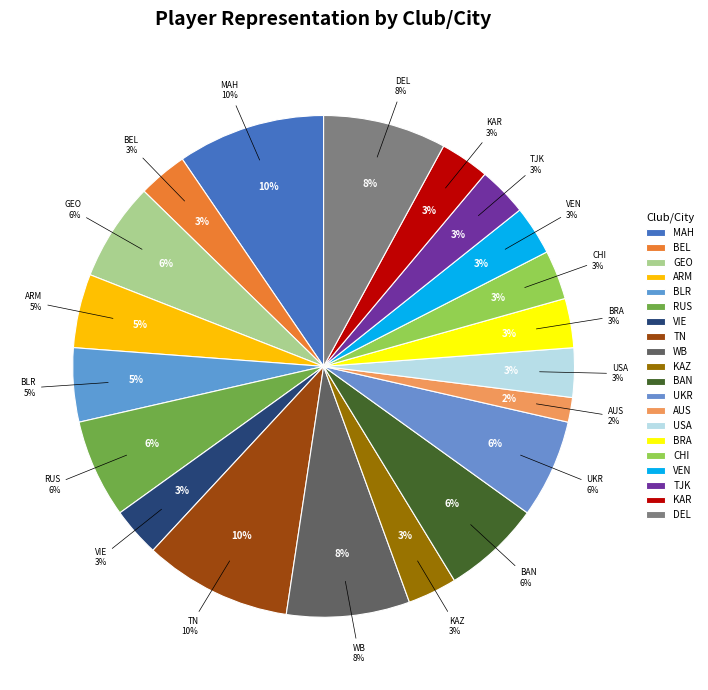

Count the number of slices in the pie.

20